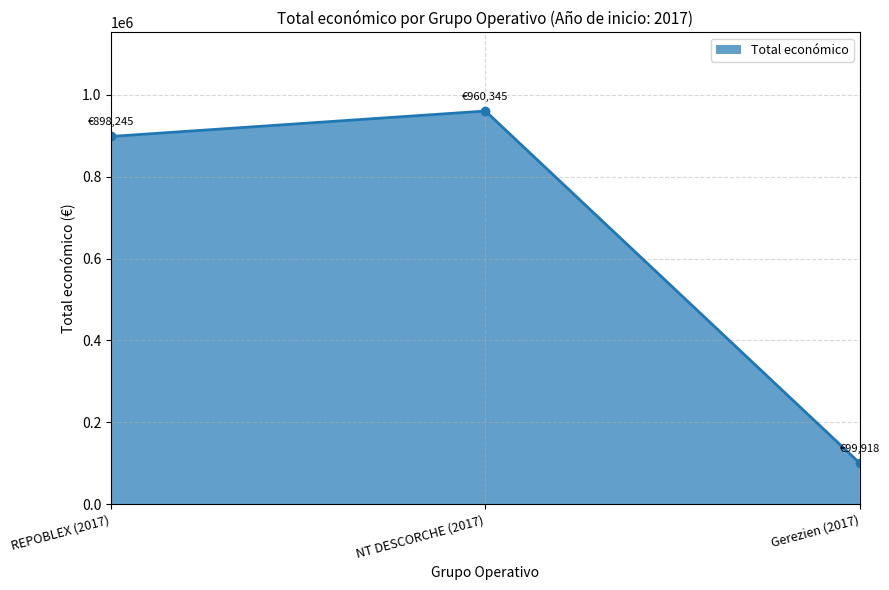

Does the chart display data point markers on the line(s)?

Yes